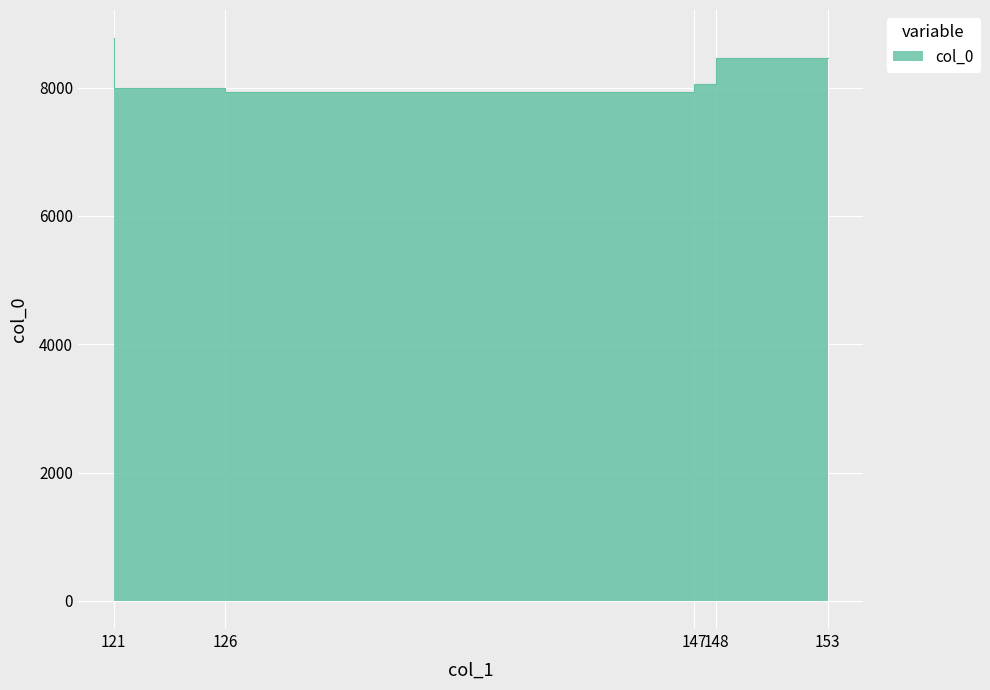

What is the change in value from 121 to 153?

-313.1